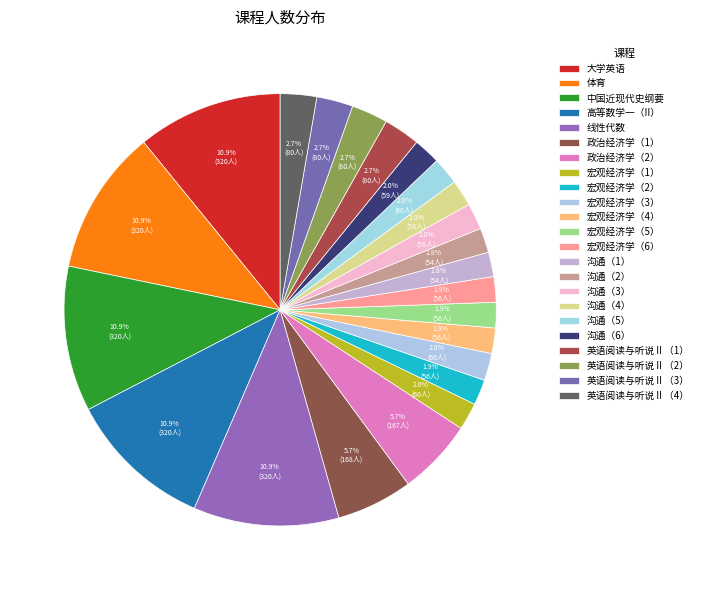

Rank the categories by value from lowest to highest.

沟通（1）, 沟通（2）, 宏观经济学（2）, 宏观经济学（4）, 宏观经济学（5）, 宏观经济学（6）, 沟通（3）, 沟通（4）, 沟通（6）, 宏观经济学（1）, 宏观经济学（3）, 沟通（5）, 英语阅读与听说Ⅱ（1）, 英语阅读与听说Ⅱ（2）, 英语阅读与听说Ⅱ（3）, 英语阅读与听说Ⅱ（4）, 政治经济学（2）, 政治经济学（1）, 大学英语, 体育, 中国近现代史纲要, 高等数学一（II）, 线性代数